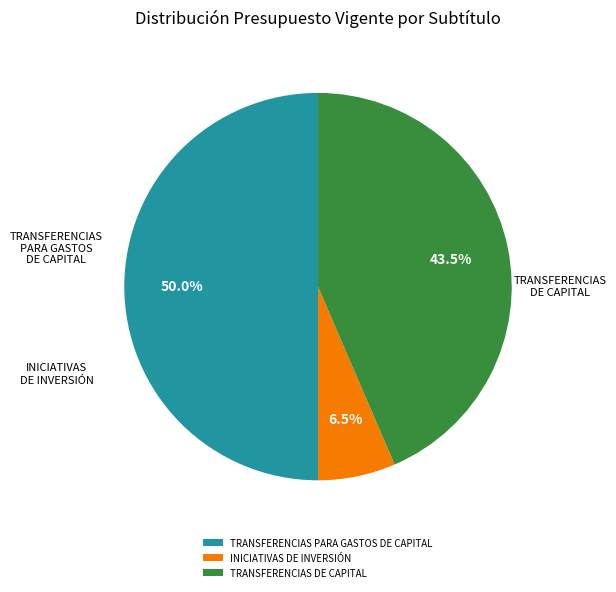

To the nearest percent, what percentage of the pie is TRANSFERENCIAS PARA GASTOS DE CAPITAL?

50%